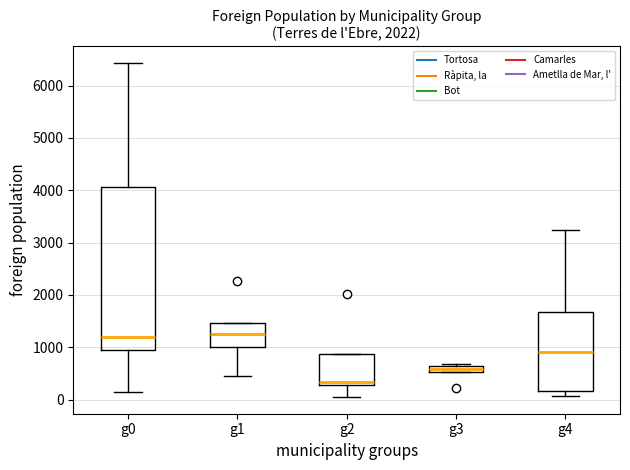

Where does the median line of the box for g1 sit on the y-axis? The values are not printed on the chart, so give them approximately, as read against the axis.

1300